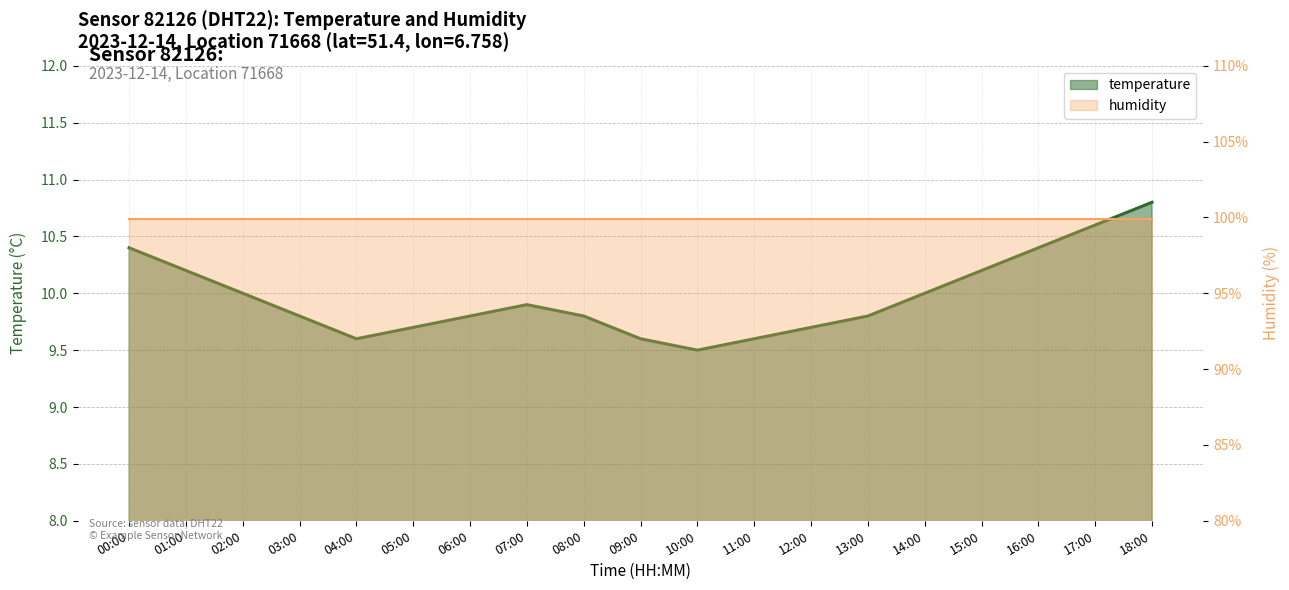

At which label is the value closest to 10?

02:00